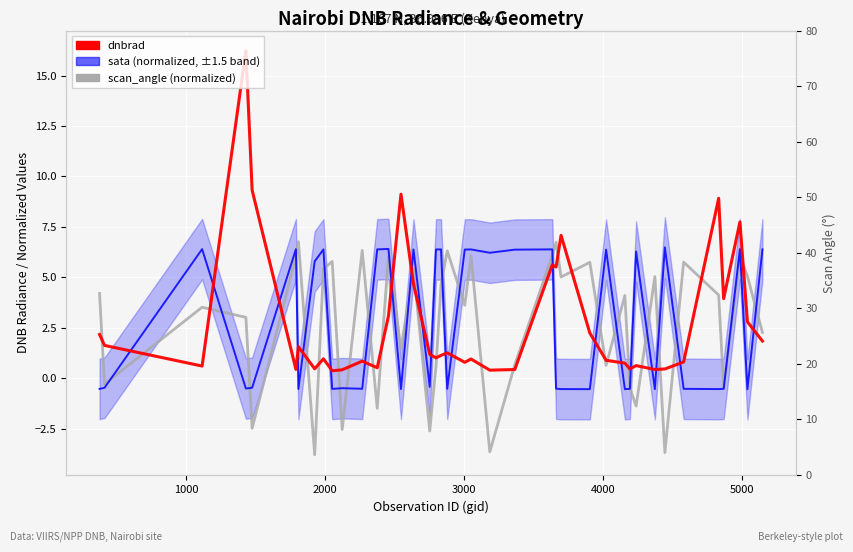

How many data points in dnbrad are less than 1?

19